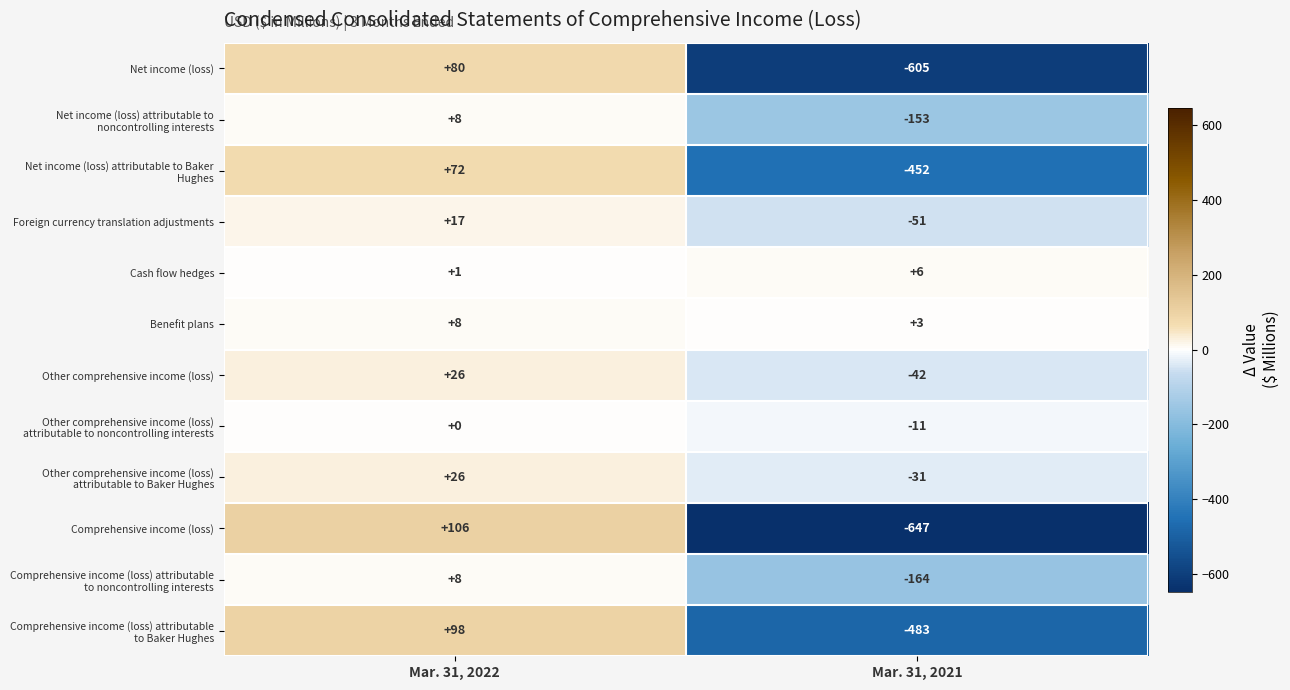

Which series has the largest total across all categories?

Benefit plans